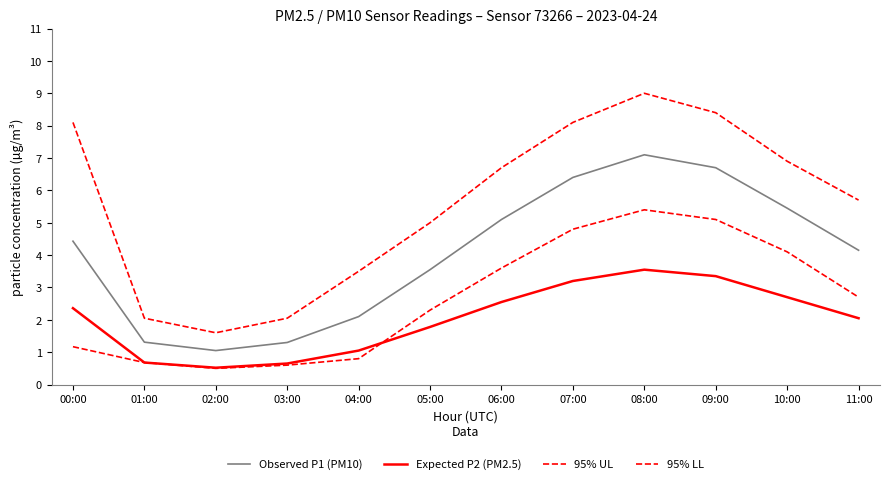

Is this an area chart (filled region under the line)?

No